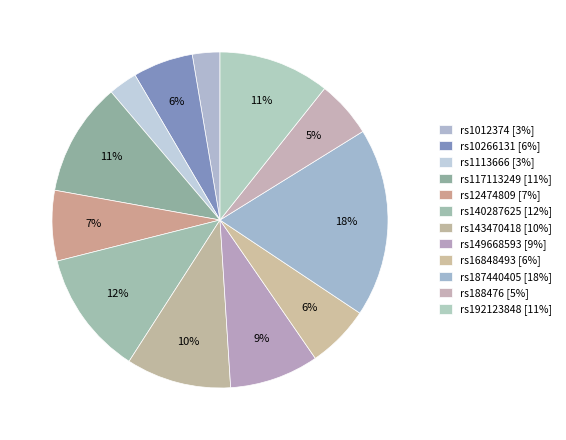

To the nearest percent, what percentage of the pie is rs1113666?

3%